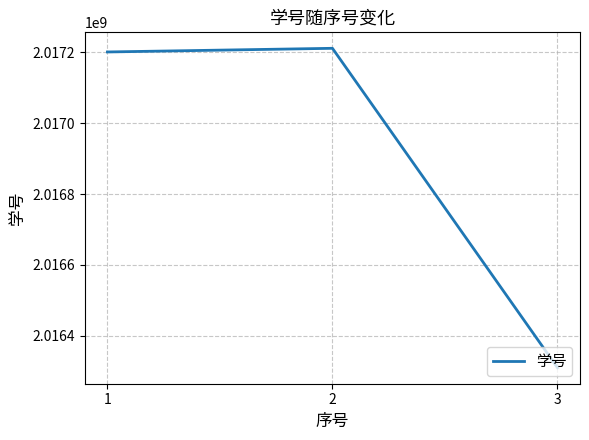

What is the maximum value shown in the chart?

2017210852